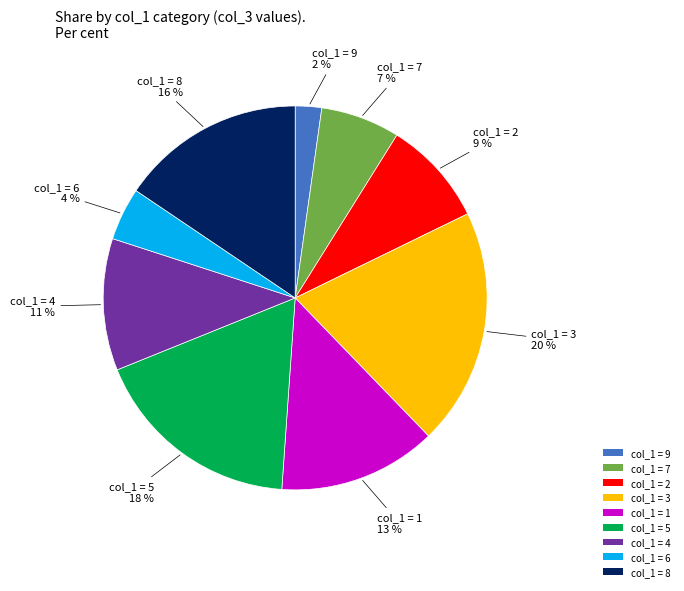

Rank the categories by value from lowest to highest.

col_1 = 9, col_1 = 6, col_1 = 7, col_1 = 2, col_1 = 4, col_1 = 1, col_1 = 8, col_1 = 5, col_1 = 3